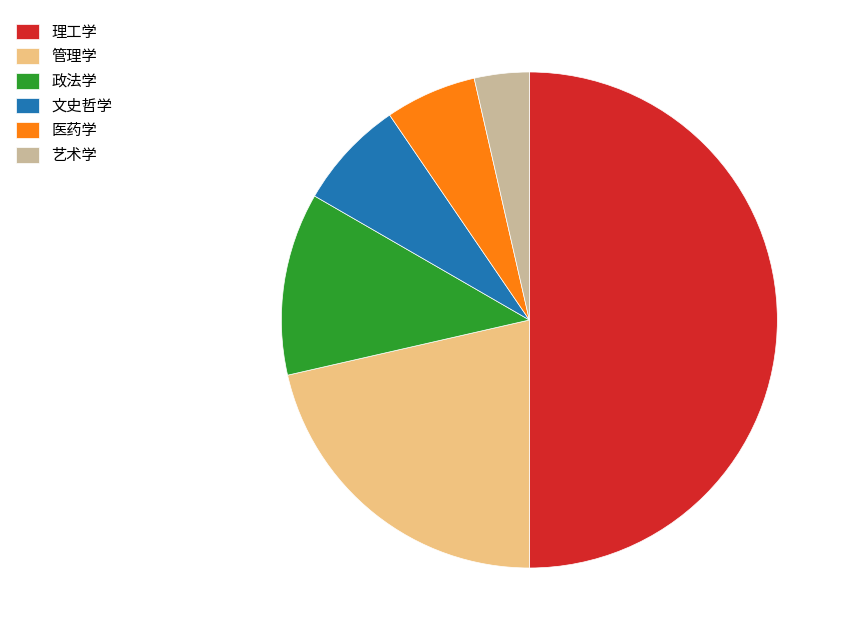

Which has a higher value, 艺术学 or 医药学?

医药学